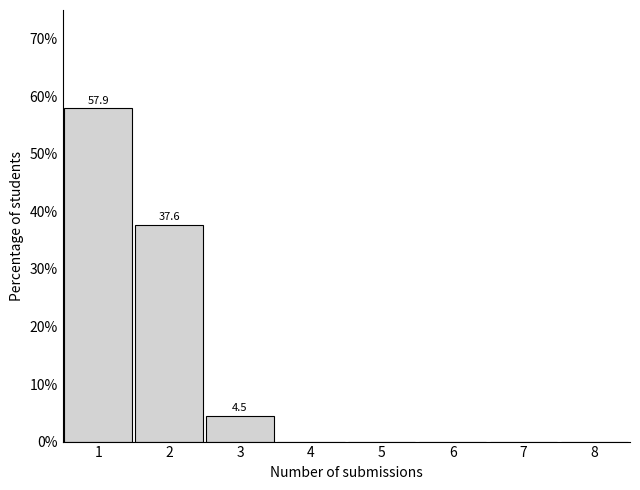

Which range on the x-axis has the tallest bar?

0.5 to 1.5